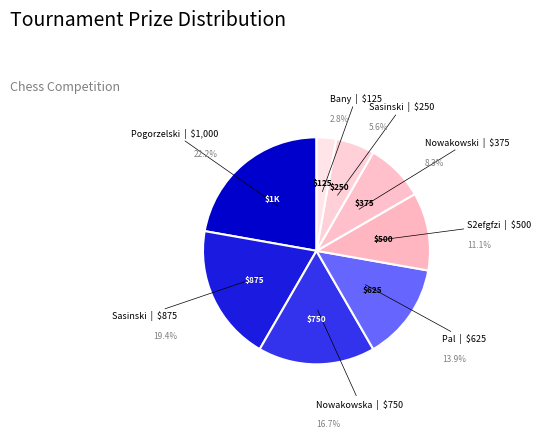

How many segments does this pie chart have?

8